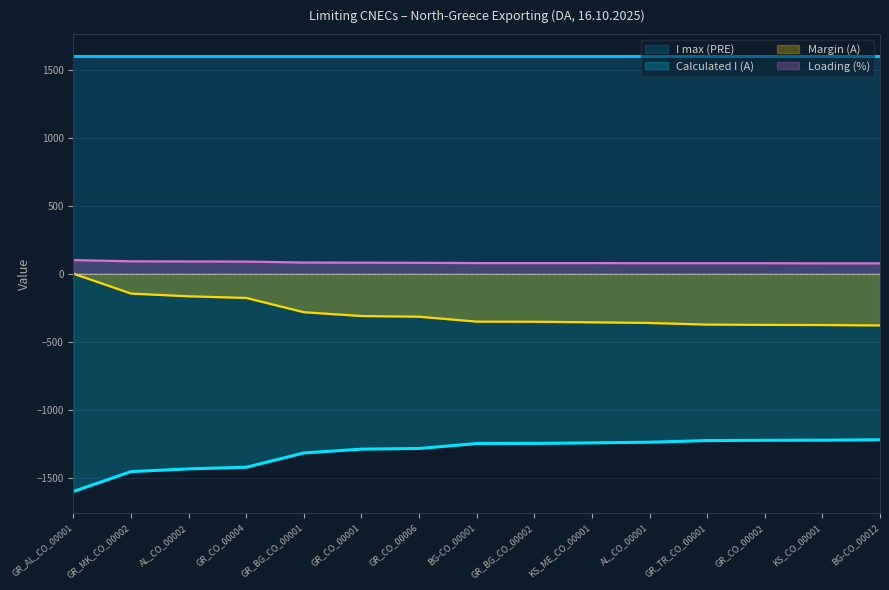

What is the difference between the highest and lowest values at KS_CO_00001?

2823